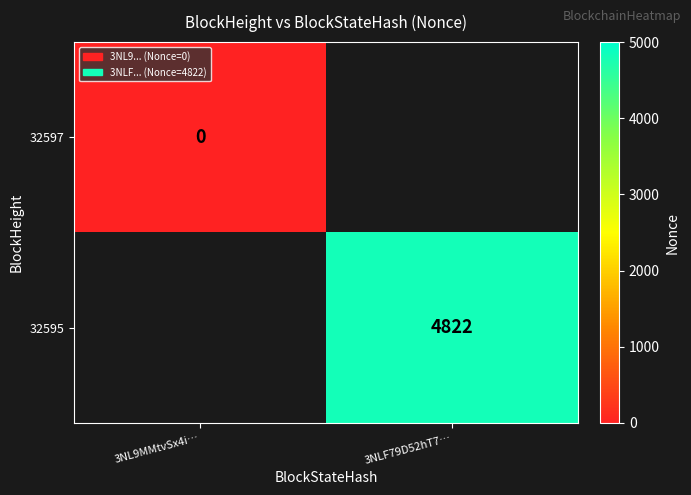

Is it true that 32595 equals 7810 at 3NLF79D52hT7…?

False